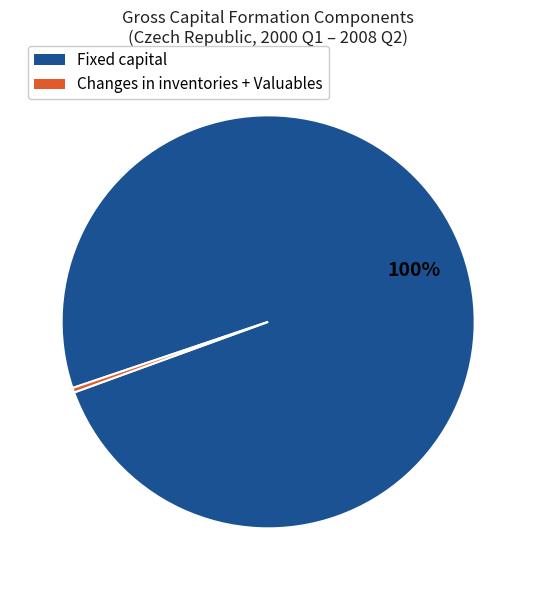

To the nearest percent, what is the average slice percentage?

50%